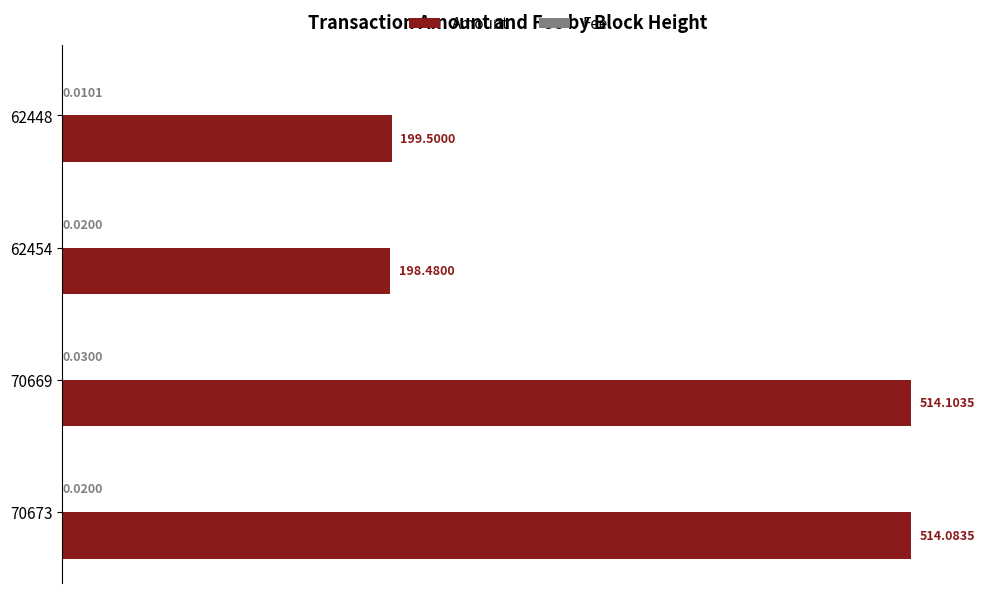

What is the sum of the Amount values at 70669 and 62448?

713.6